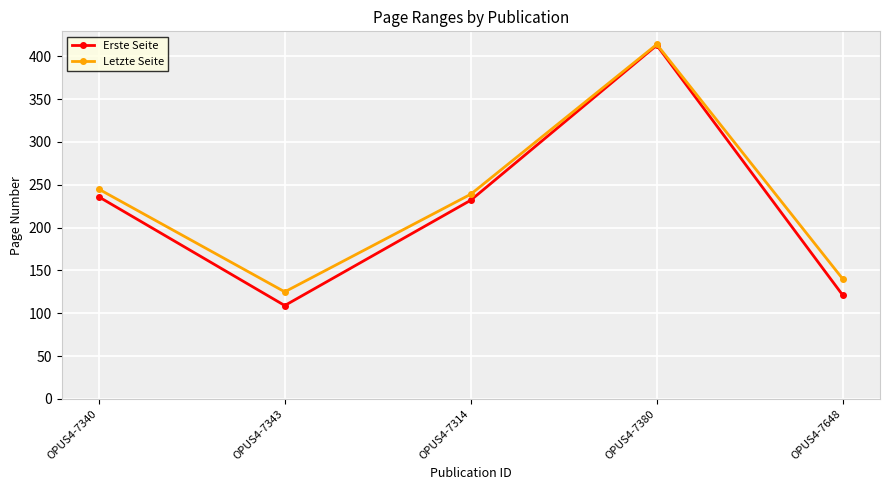

Is the value of Letzte Seite at OPUS4-7340 greater than the value of Erste Seite at OPUS4-7380?

No